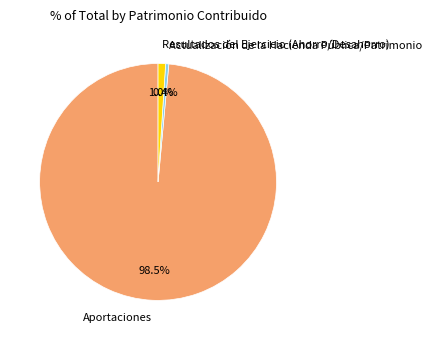

What percentage do Aportaciones and Actualización de la Hacienda Pública/Patrimonio together represent?

99.0%